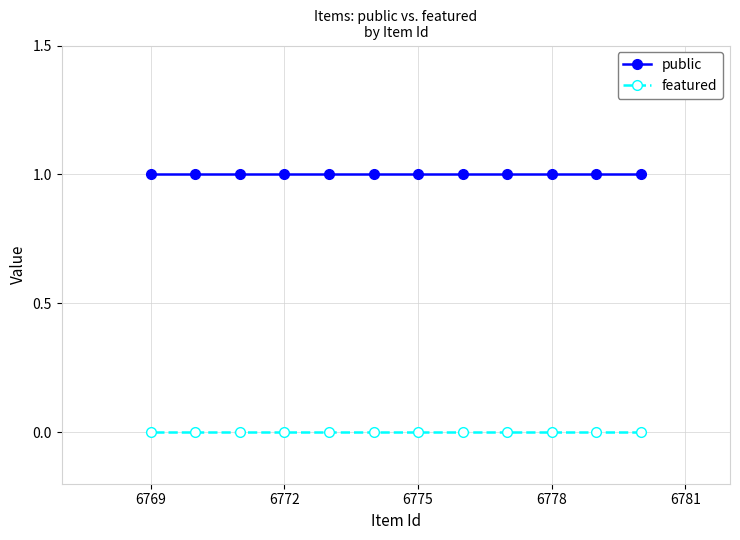

What is the sum of all public values?

12